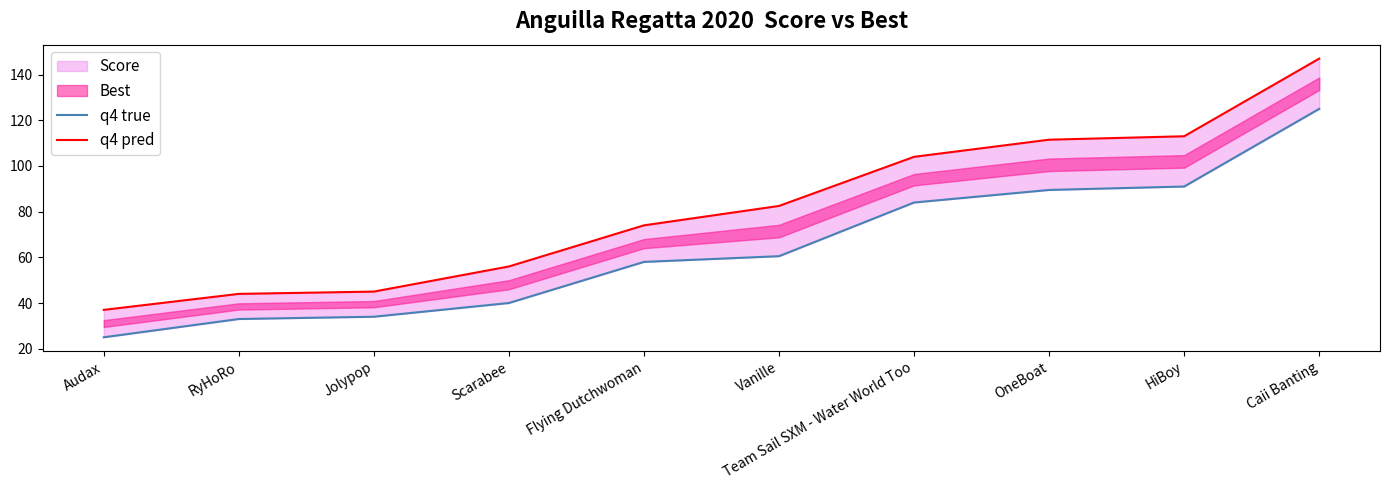

The q4 true series shows 43.8 at Audax. True or false?

False